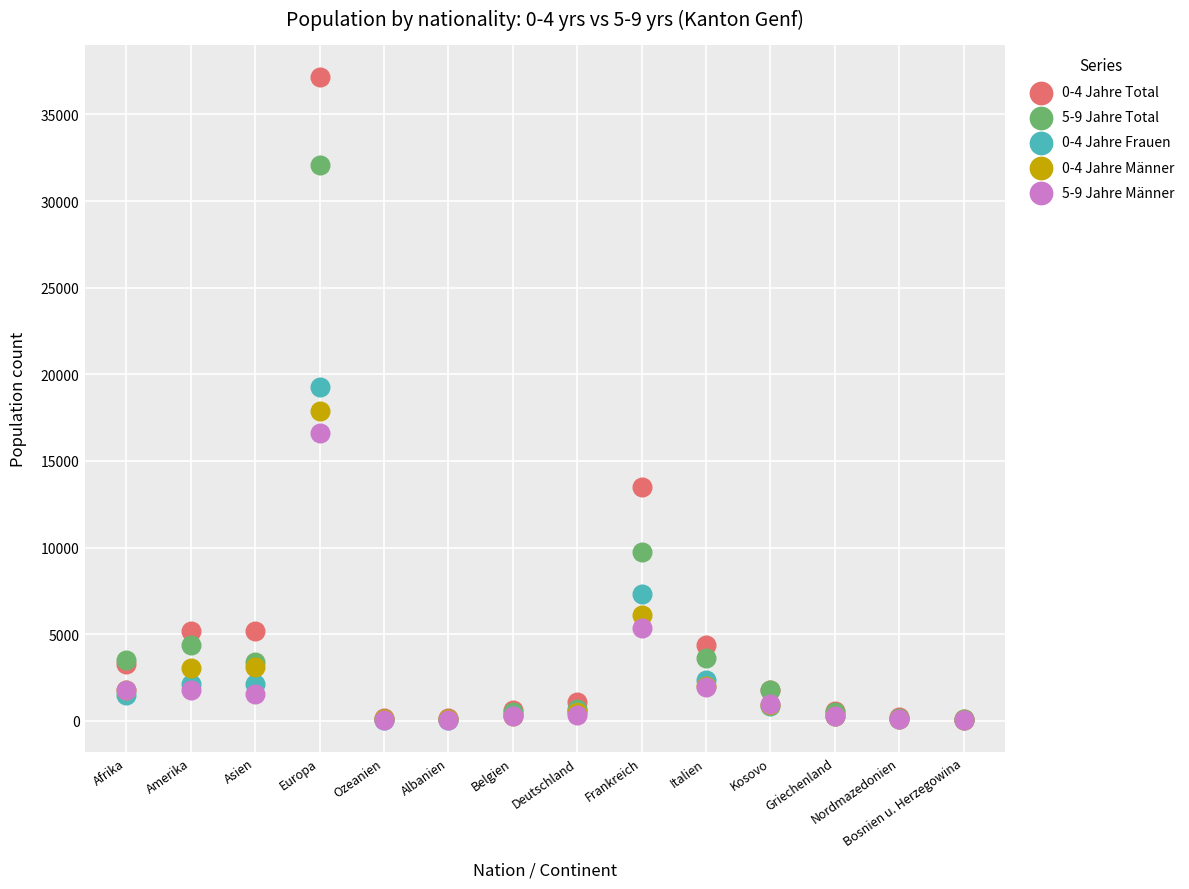

What are all the series names shown in the legend?

0-4 Jahre Total, 5-9 Jahre Total, 0-4 Jahre Frauen, 0-4 Jahre Männer, 5-9 Jahre Männer